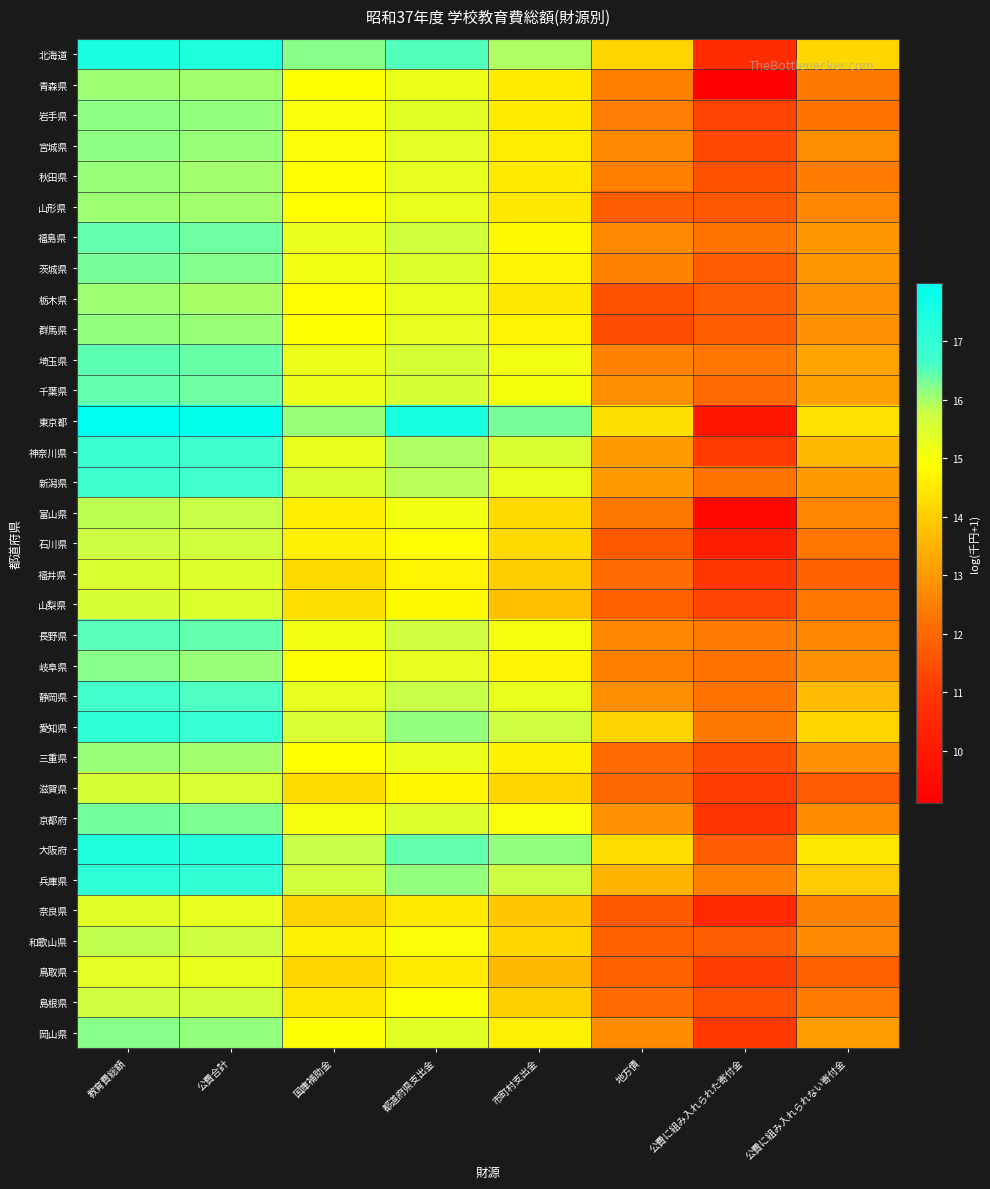

At 都道府県支出金, list the series in order from largest to smallest.

東京都, 北海道, 大阪府, 兵庫県, 愛知県, 神奈川県, 新潟県, 静岡県, 長野県, 福島県, 埼玉県, 千葉県, 茨城県, 京都府, 岡山県, 岩手県, 宮城県, 群馬県, 岐阜県, 秋田県, 山形県, 栃木県, 三重県, 青森県, 富山県, 和歌山県, 島根県, 石川県, 山梨県, 滋賀県, 福井県, 鳥取県, 奈良県